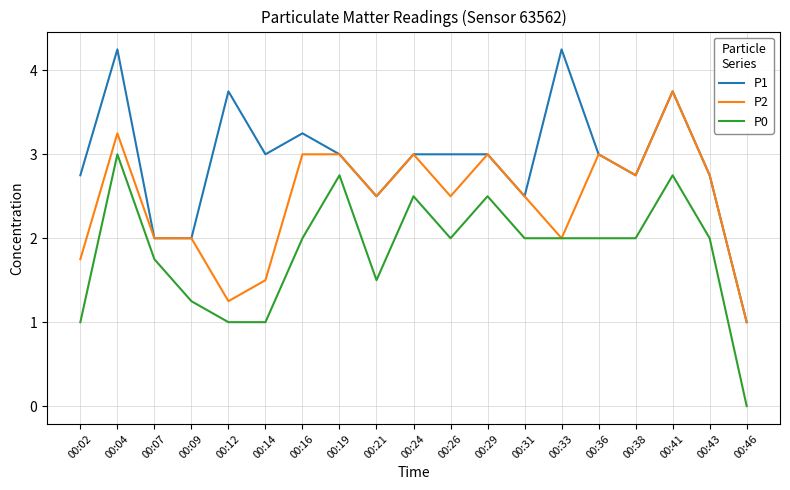

True or false: P1 and P0 cross at least once.

False